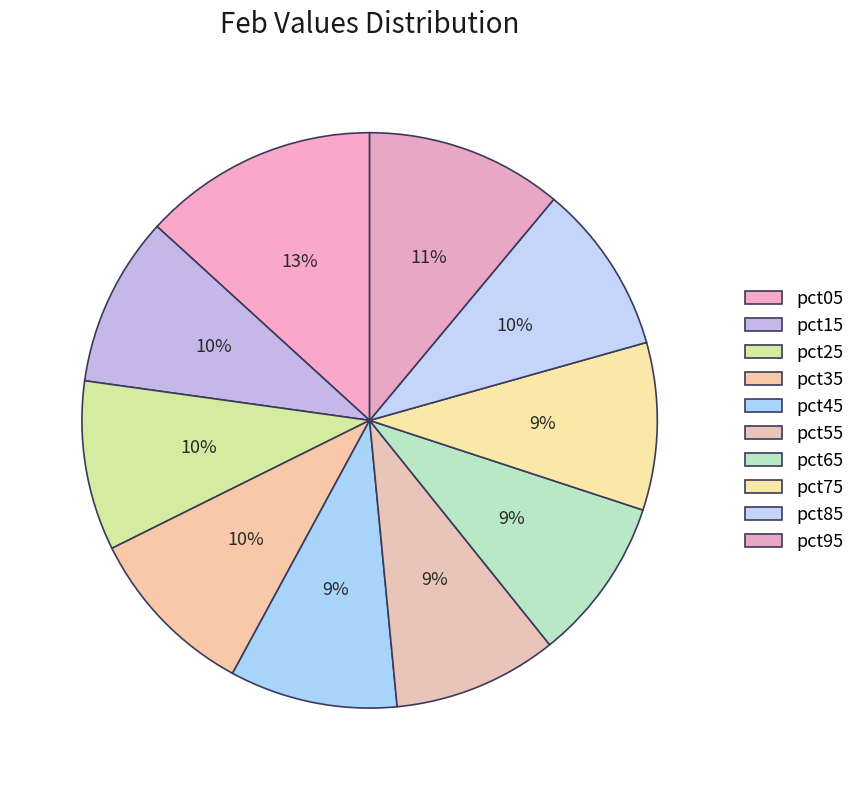

Is pct15 the majority of the pie?

No